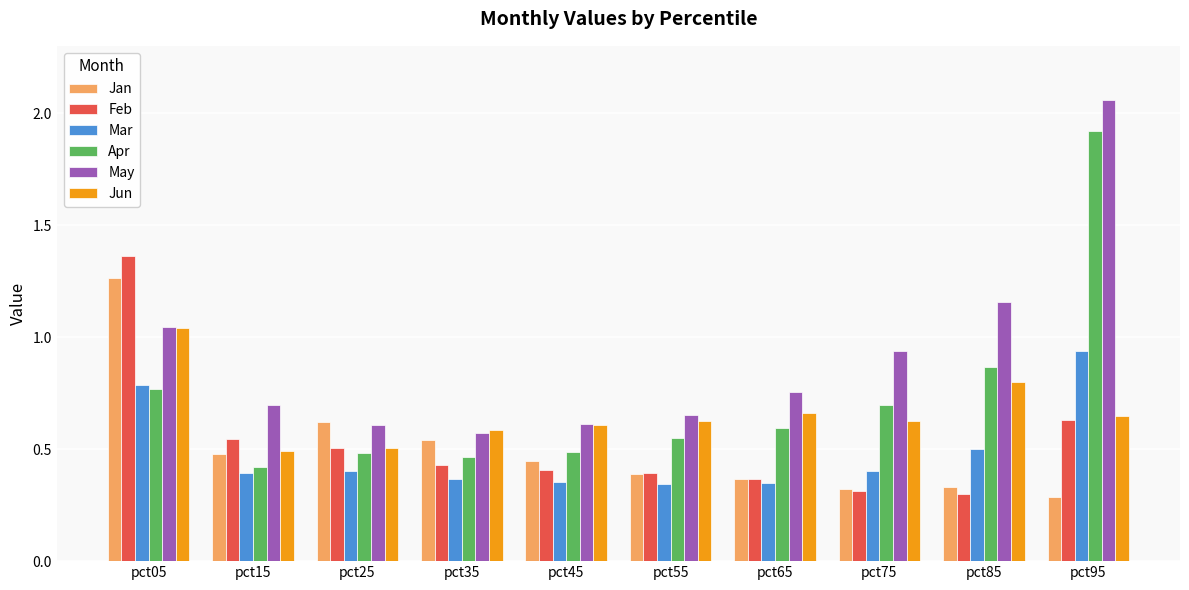

What is the sum of all Jan values?

5.0